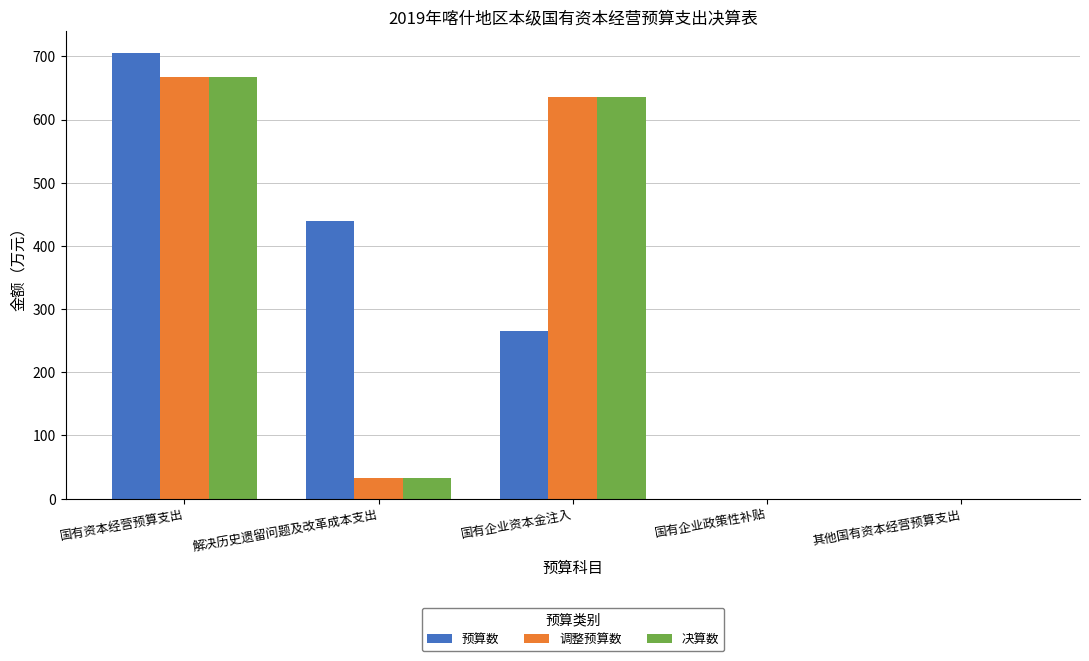

What is the approximate value of 决算数 at 国有企业资本金注入?

636